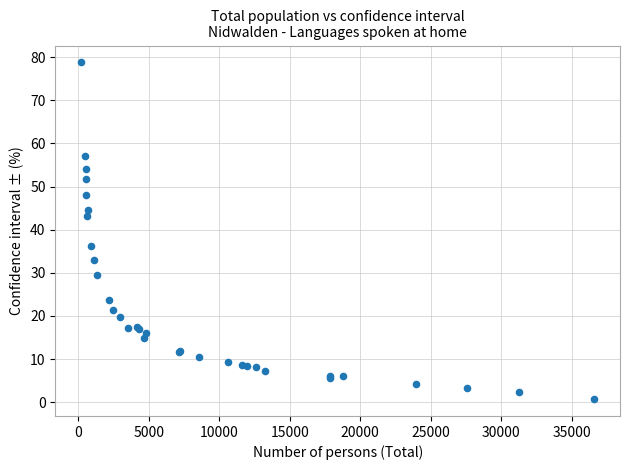

What Y value in the scatter plot is closest to 39?

36.2